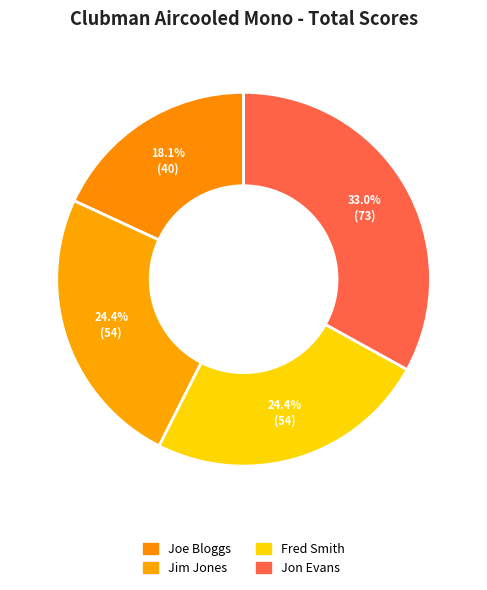

Count the number of slices in the pie.

4